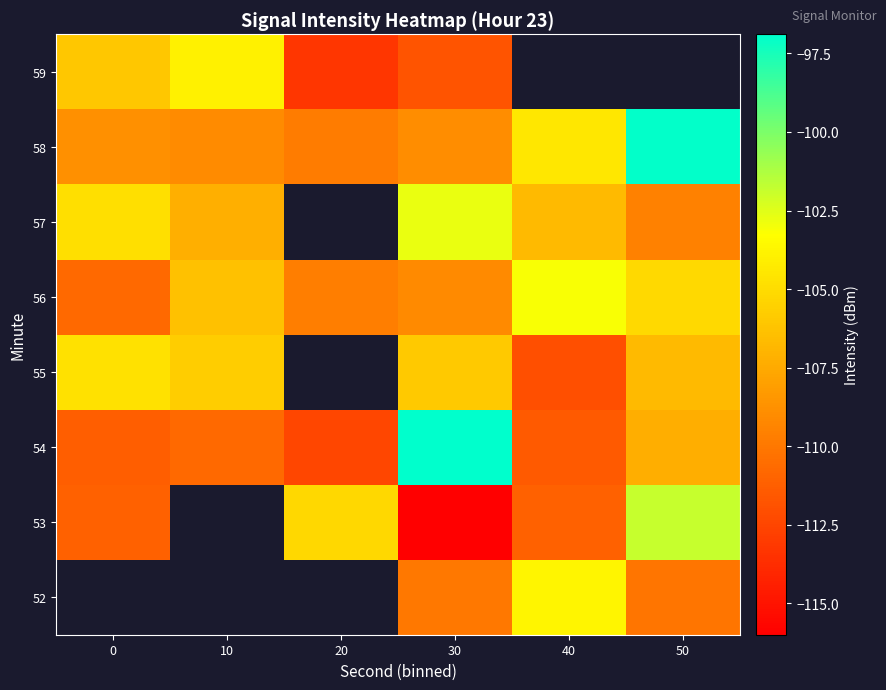

What is the difference between the 55 values at 40 and 30?

6.0